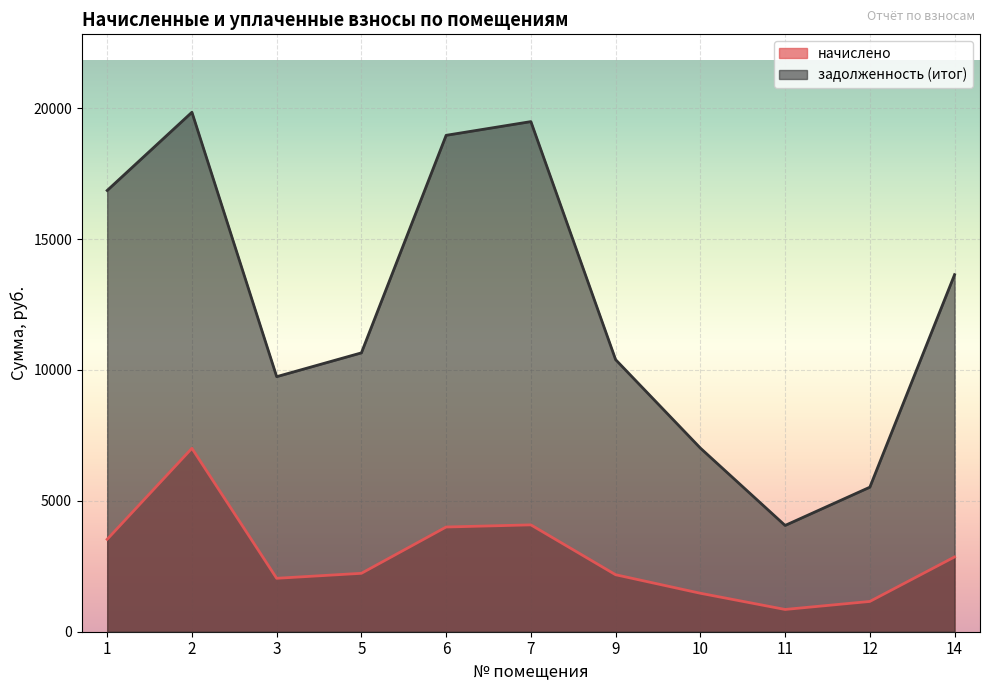

Between 5 and 7, which is larger?

7